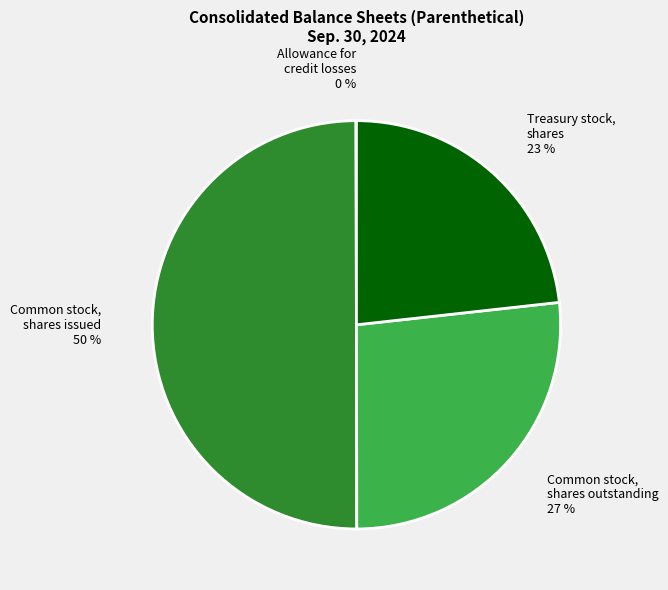

Does Treasury stock, shares account for over 50% of the chart?

No